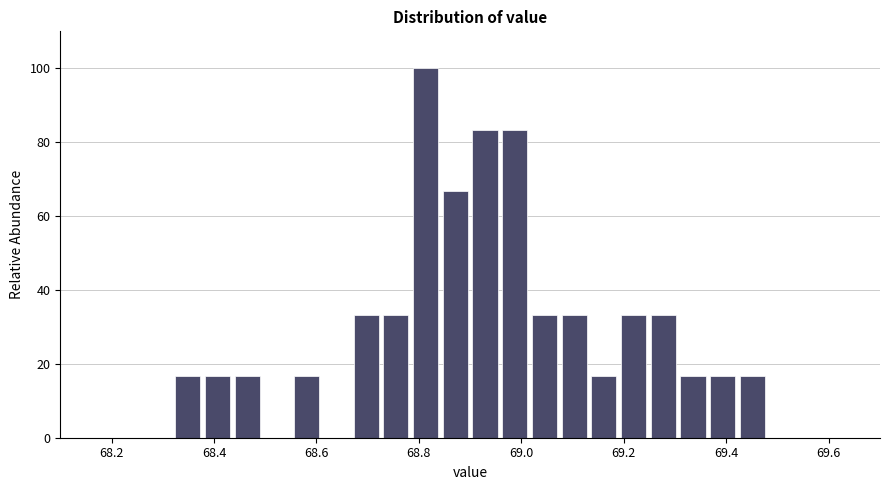

Read against the x-axis, roughly where is the centre of the tallest bar?

68.82